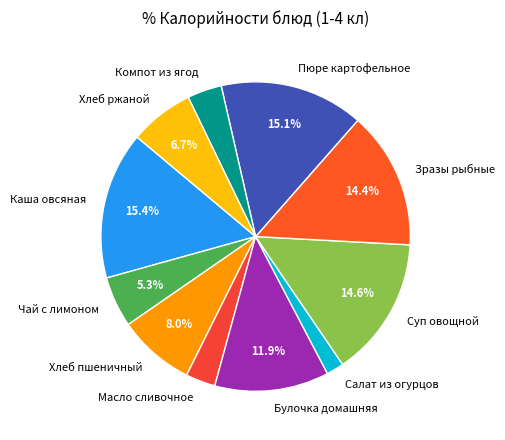

Does any single category account for the majority?

No